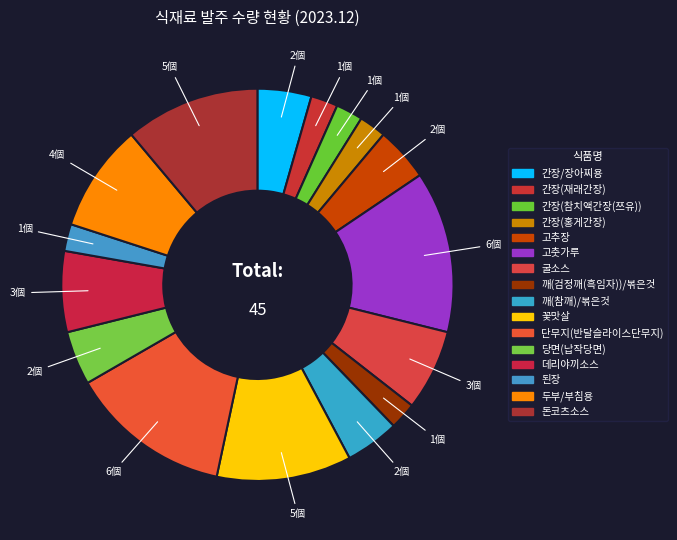

What is the change in value from 간장(참치액간장(쯔유)) to 데리야끼소스?

+2